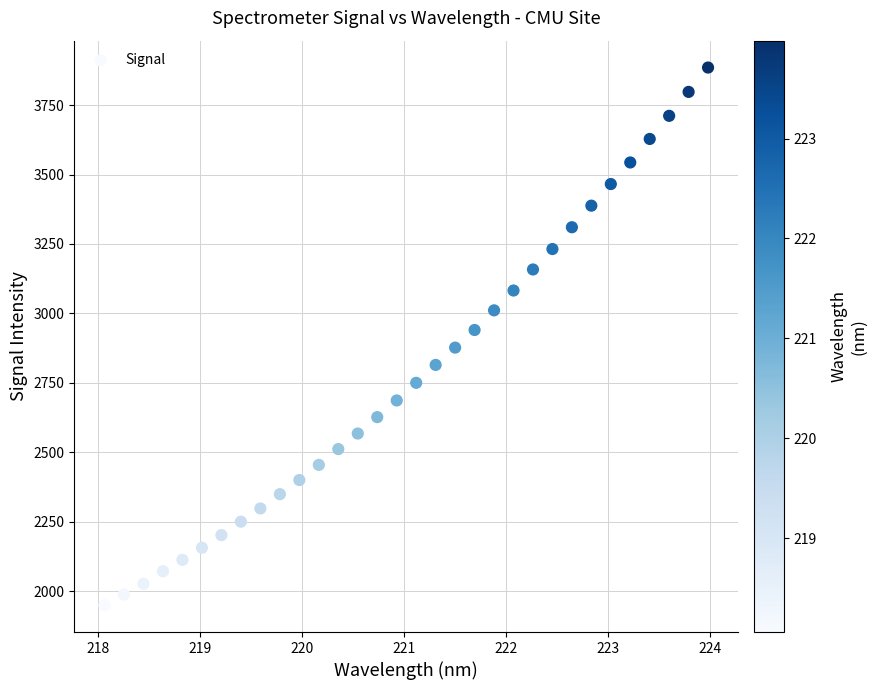

What is the range of X values (max minus min)?

5.9